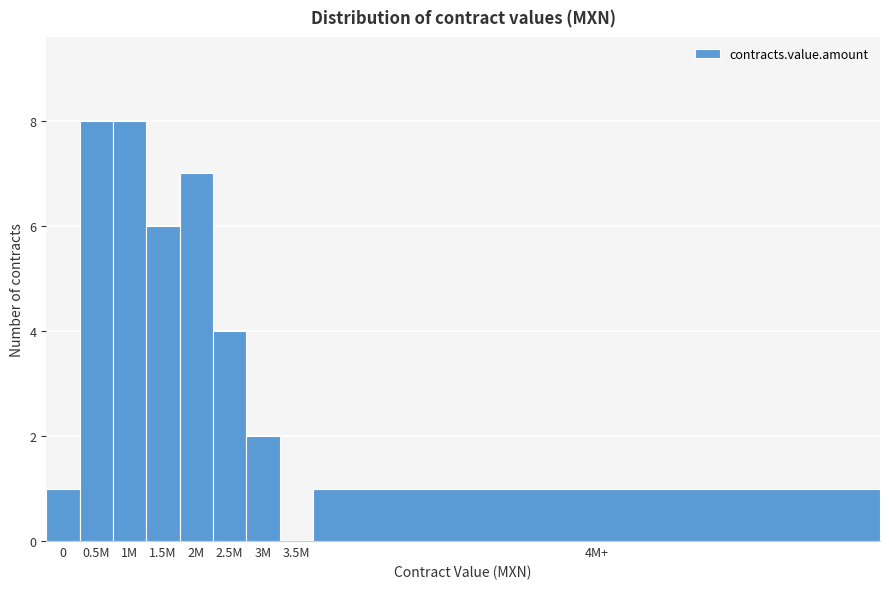

Reading right to left, list all the values displayed in this chart.

4M+=1	3.5M=0	3M=2	2.5M=4	2M=7	1.5M=6	1M=8	0.5M=8	0=1